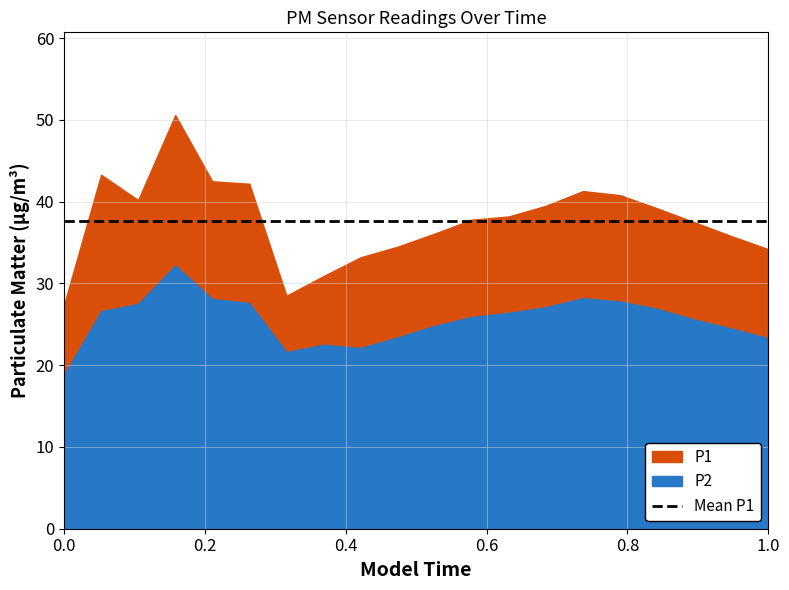

The P1 series shows 8.6 at 00:53. True or false?

False